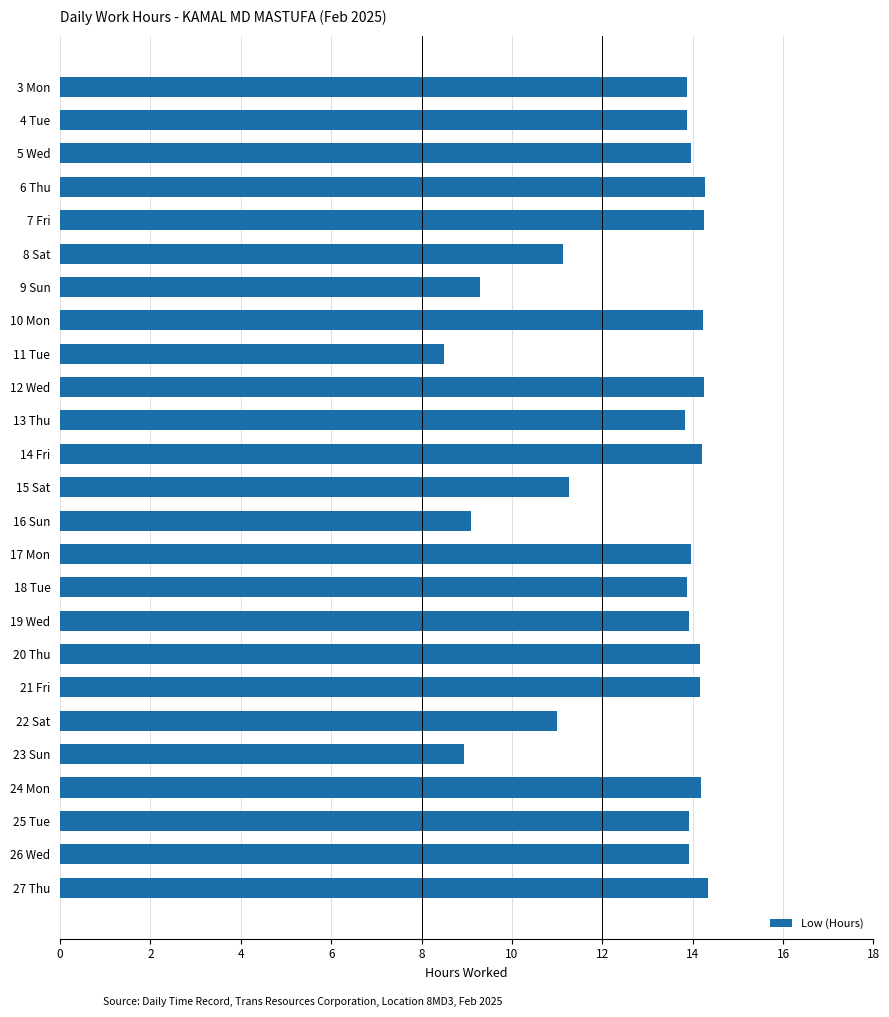

The chart shows a value of 13.9 at 3 Mon. True or false?

True